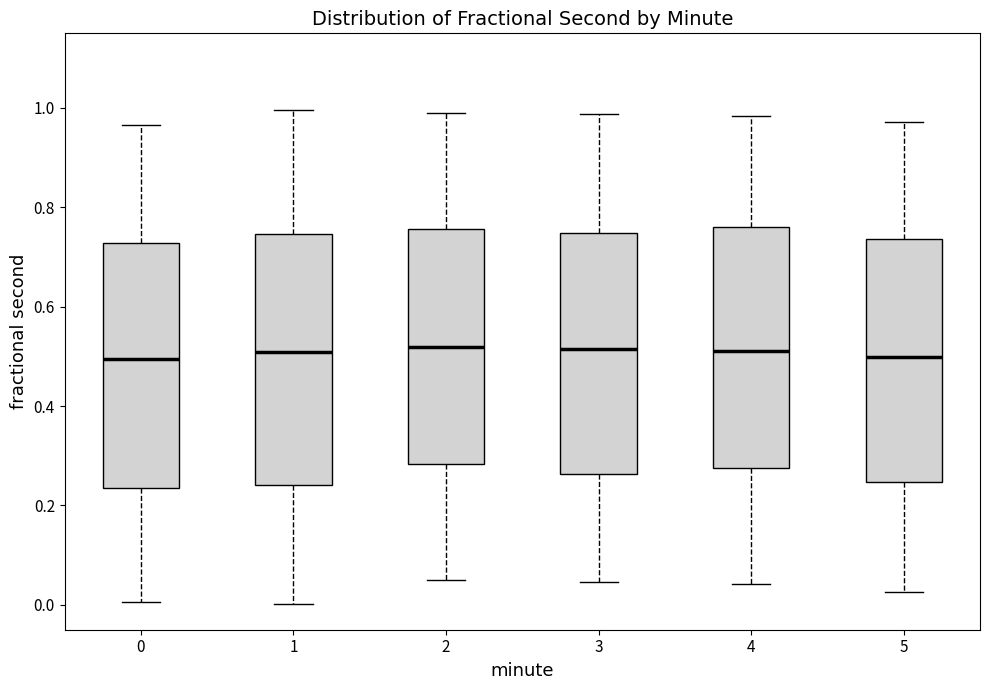

Reading left to right, read every box against the y-axis: the position of its median line, the range the box covers, and the ends of its whiskers. The values are not printed on the chart, so give them approximately, as read against the axis.

0: median 0.50, box 0.24 to 0.72, whiskers 0.00 to 0.96
1: median 0.50, box 0.24 to 0.74, whiskers 0.00 to 1.00
2: median 0.52, box 0.28 to 0.76, whiskers 0.04 to 0.98
3: median 0.52, box 0.26 to 0.74, whiskers 0.04 to 0.98
4: median 0.52, box 0.28 to 0.76, whiskers 0.04 to 0.98
5: median 0.50, box 0.24 to 0.74, whiskers 0.02 to 0.98